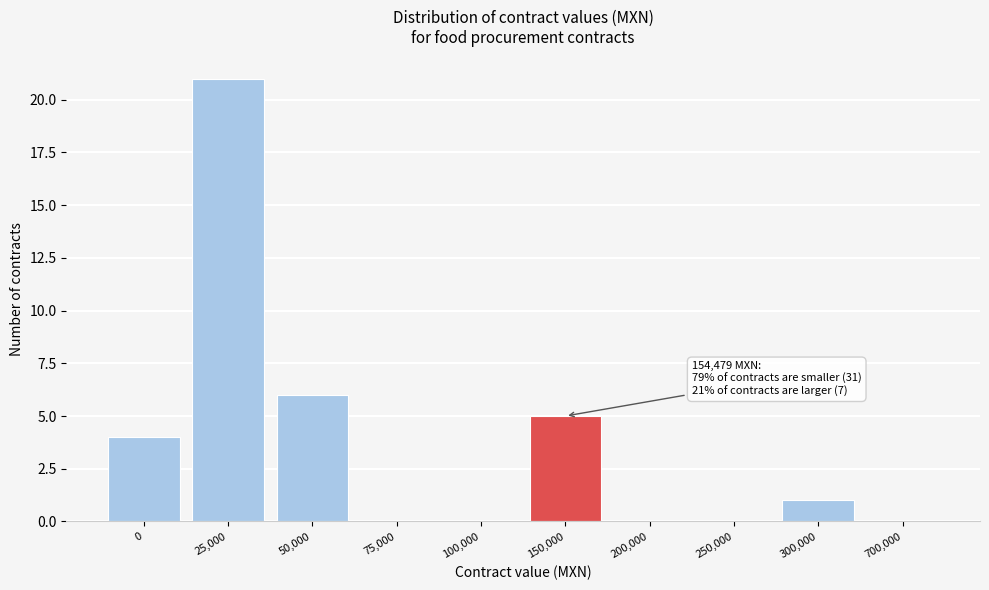

Reading left to right, transcribe all the data shown in this chart.

0=4	25,000=21	50,000=6	75,000=0	100,000=0	150,000=5	200,000=0	250,000=0	300,000=1	700,000=0